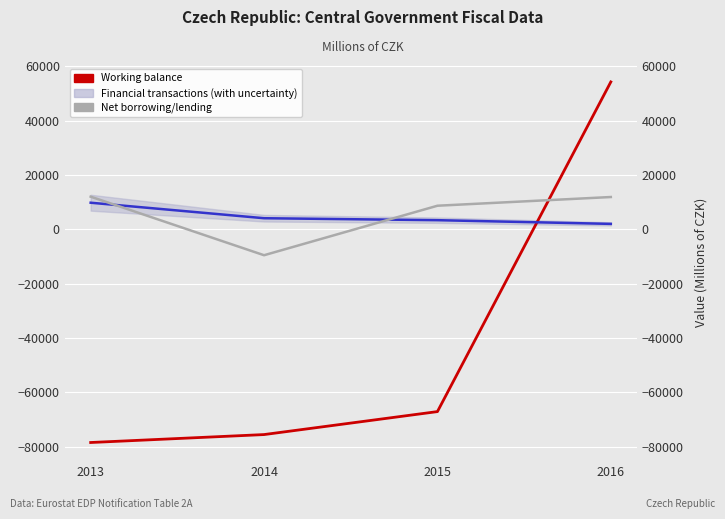

What is the difference between the highest and lowest values at 2014?

79623